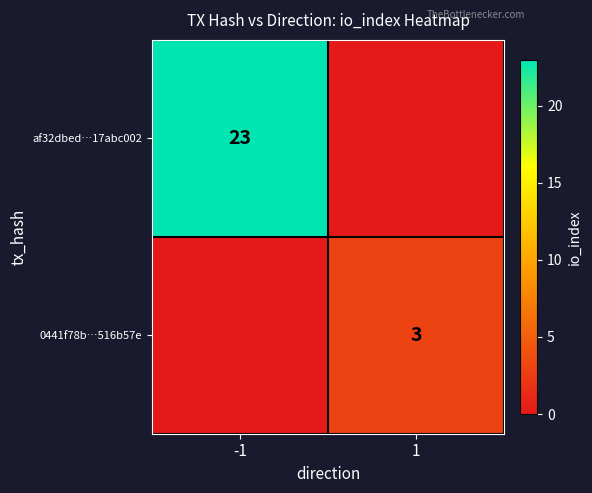

Is it true that 0441f78b…516b57e equals 3 at 1?

True